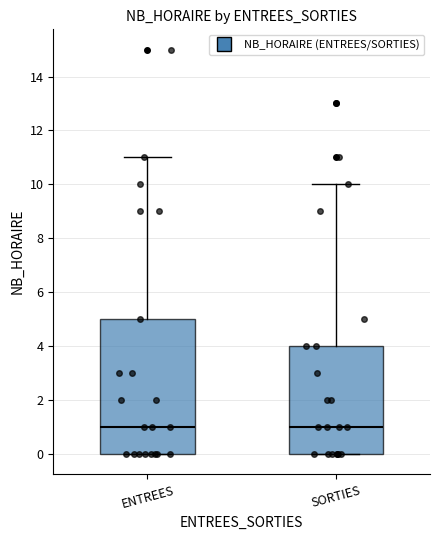

Where is the upper edge of the box for SORTIES on the y-axis? The values are not printed on the chart, so give them approximately, as read against the axis.

4